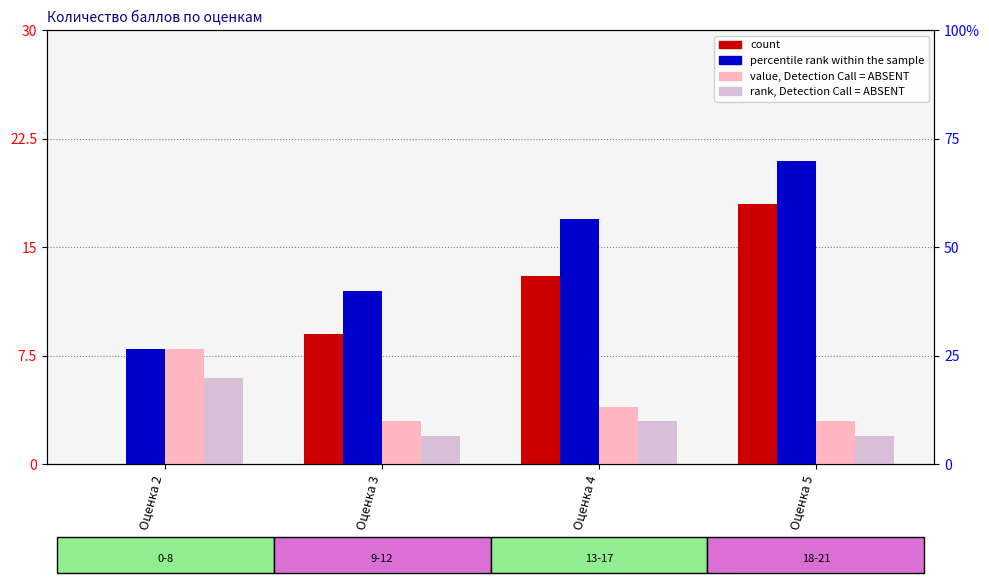

Reading left to right, list all the values displayed in this chart.

count: 0	9	13	18
percentile rank within the sample: 8	12	17	21
value, Detection Call = ABSENT: 8	3	4	3
rank, Detection Call = ABSENT: 6	2	3	2